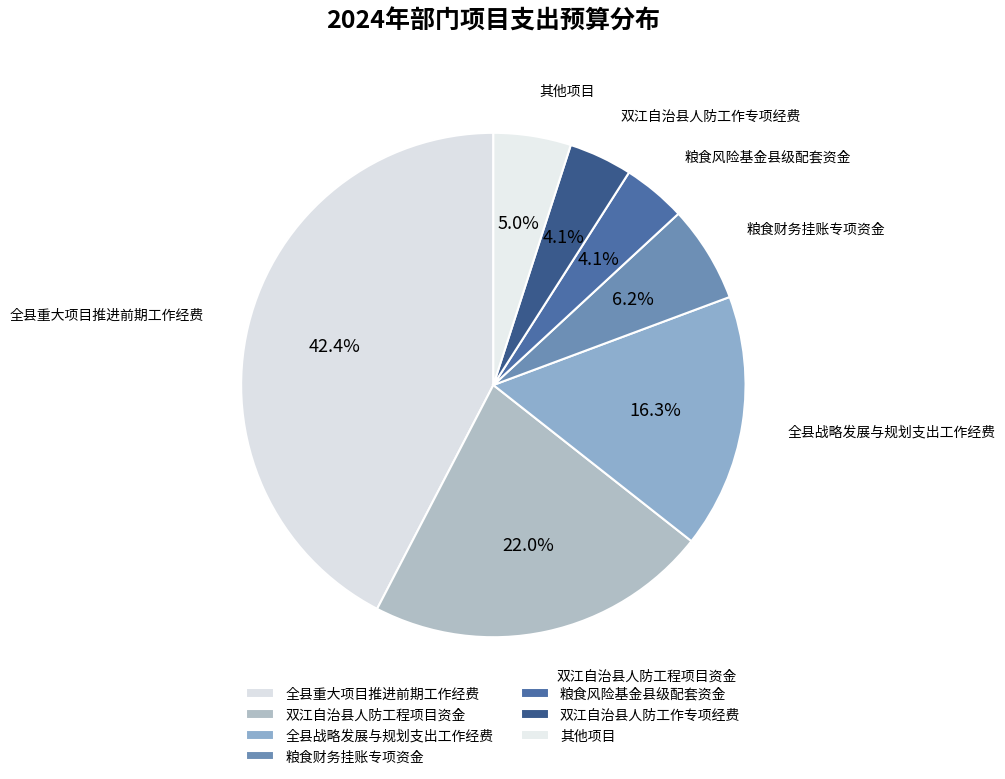

How many slices are in this pie chart?

7